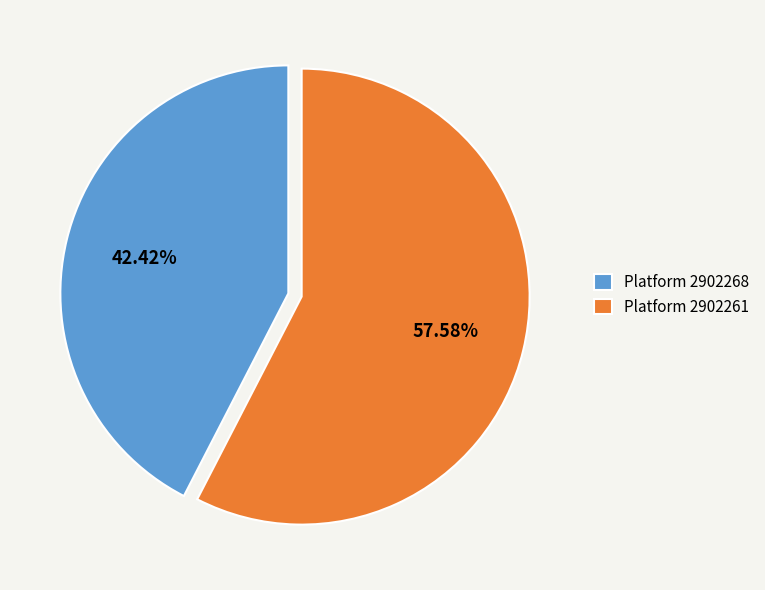

Rank the categories by value from lowest to highest.

Platform 2902268, Platform 2902261